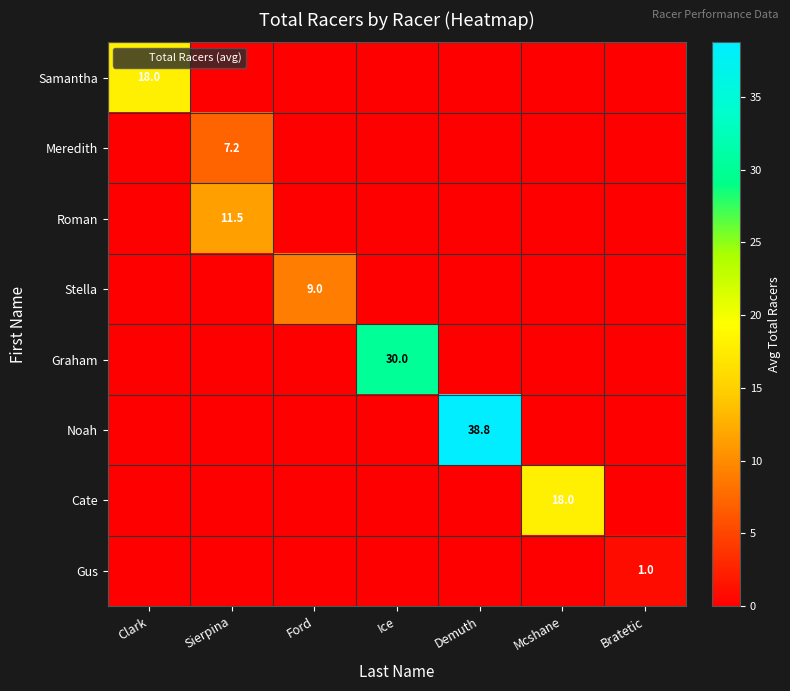

Which series has the widest spread of values?

Noah